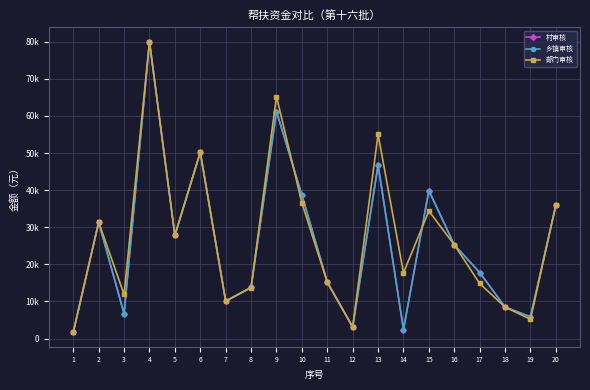

At which category is the sum across all series the highest?

4